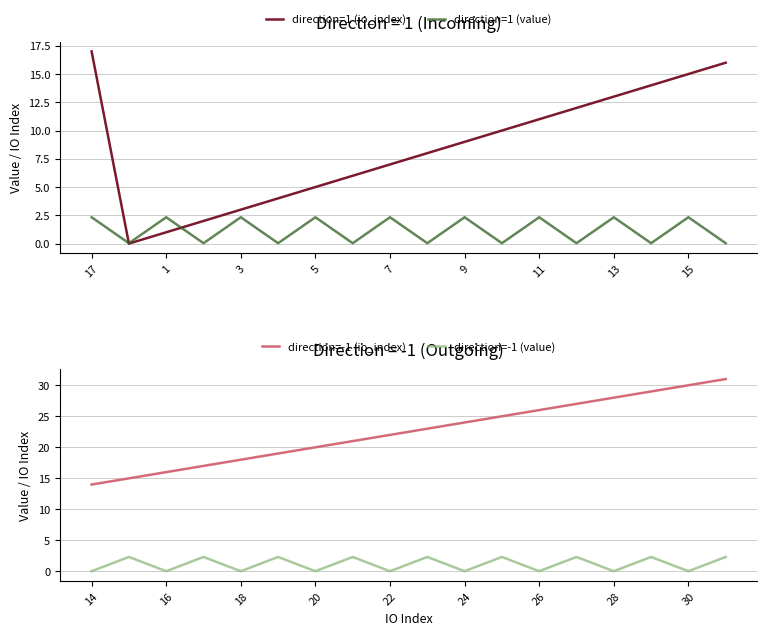

What is the difference between the maximum and second lowest values in the direction=-1 (value) series?

2.3